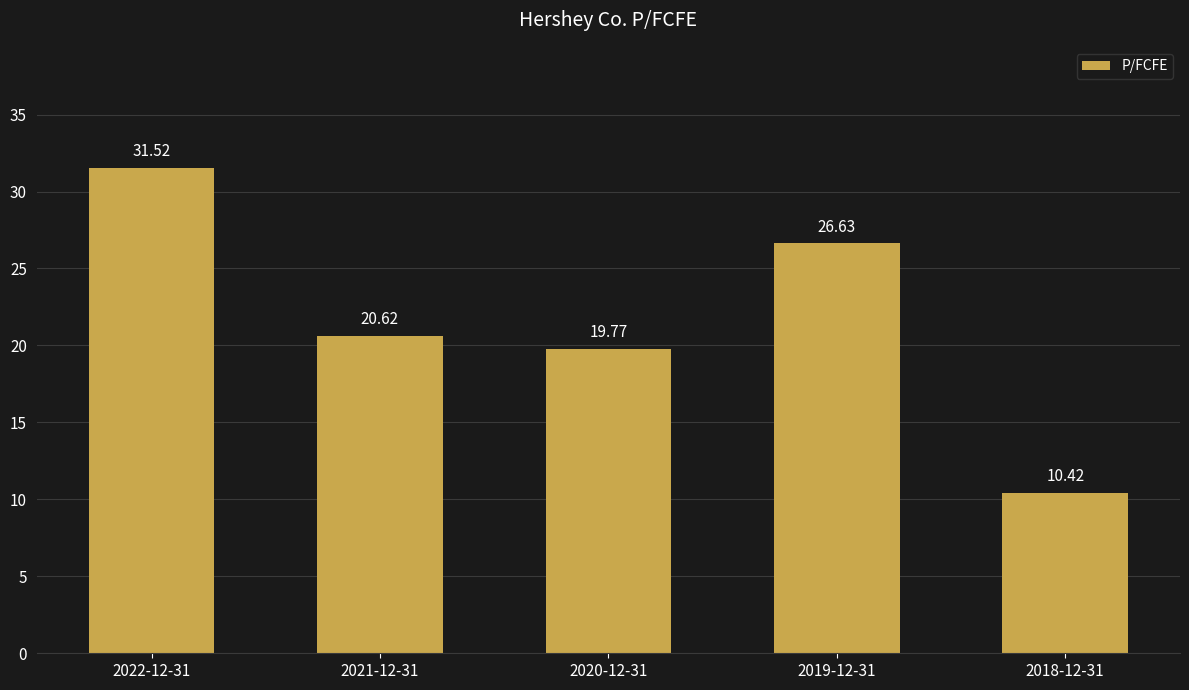

Which category has the lowest value across all series?

2018-12-31